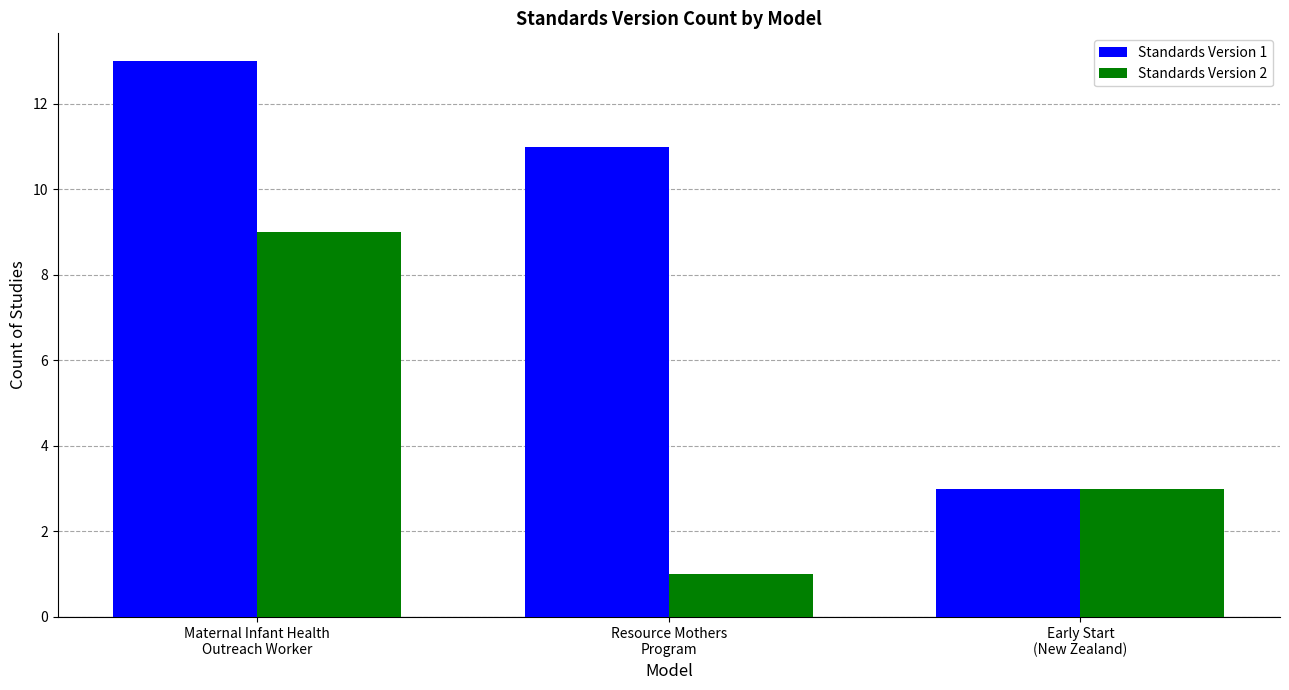

Which series changed the most between Maternal Infant Health
Outreach Worker and Resource Mothers
Program?

Standards Version 2